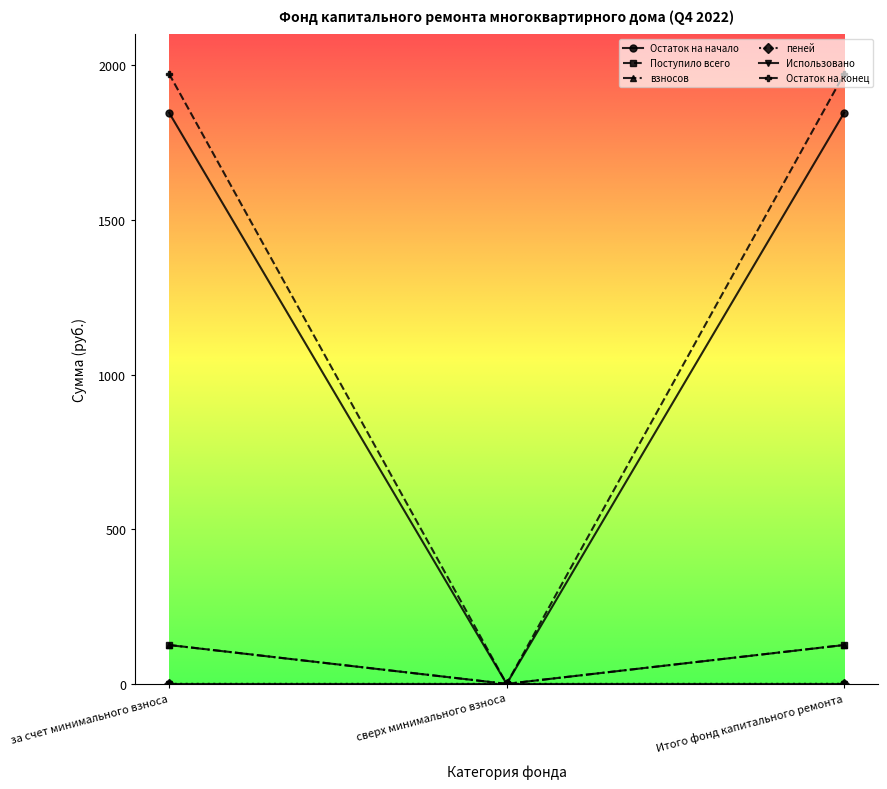

Which series has the largest range (max minus min)?

Остаток на конец